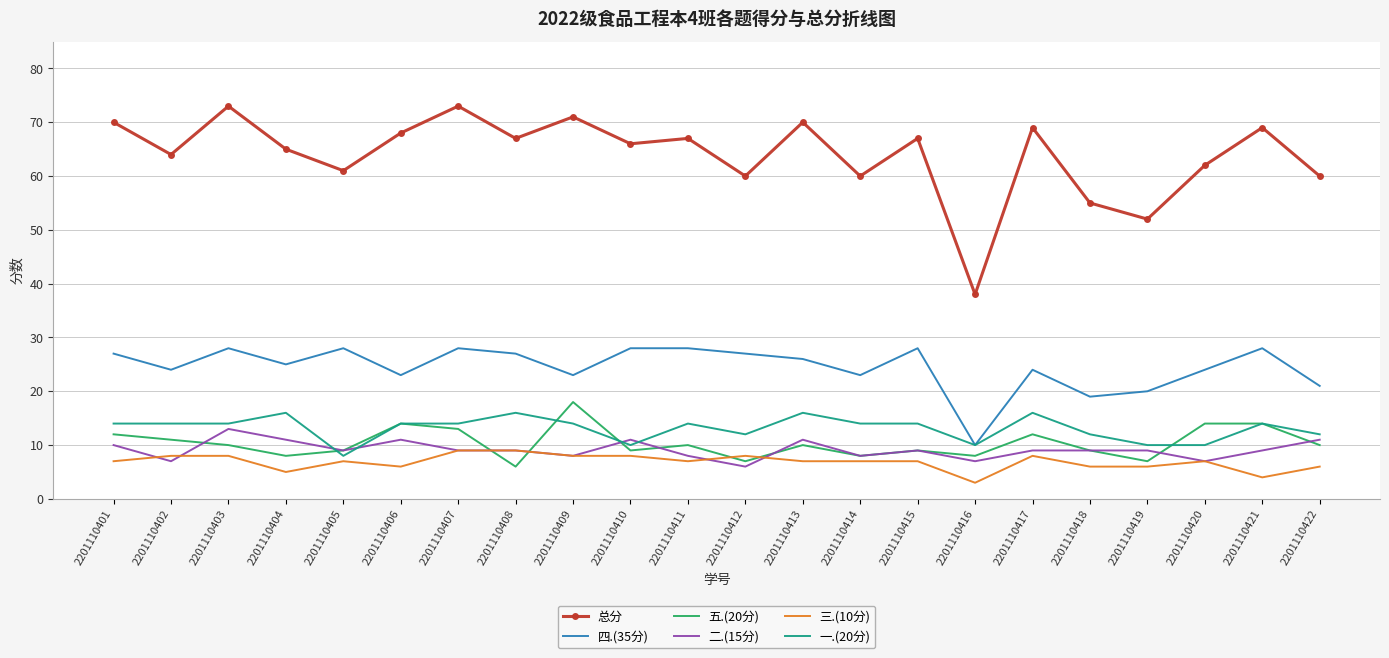

Reading left to right, transcribe all the data shown in this chart.

总分: 70	64	73	65	61	68	73	67	71	66	67	60	70	60	67	38	69	55	52	62	69	60
四.(35分): 27	24	28	25	28	23	28	27	23	28	28	27	26	23	28	10	24	19	20	24	28	21
五.(20分): 12	11	10	8	9	14	13	6	18	9	10	7	10	8	9	8	12	9	7	14	14	10
二.(15分): 10	7	13	11	9	11	9	9	8	11	8	6	11	8	9	7	9	9	9	7	9	11
三.(10分): 7	8	8	5	7	6	9	9	8	8	7	8	7	7	7	3	8	6	6	7	4	6
一.(20分): 14	14	14	16	8	14	14	16	14	10	14	12	16	14	14	10	16	12	10	10	14	12